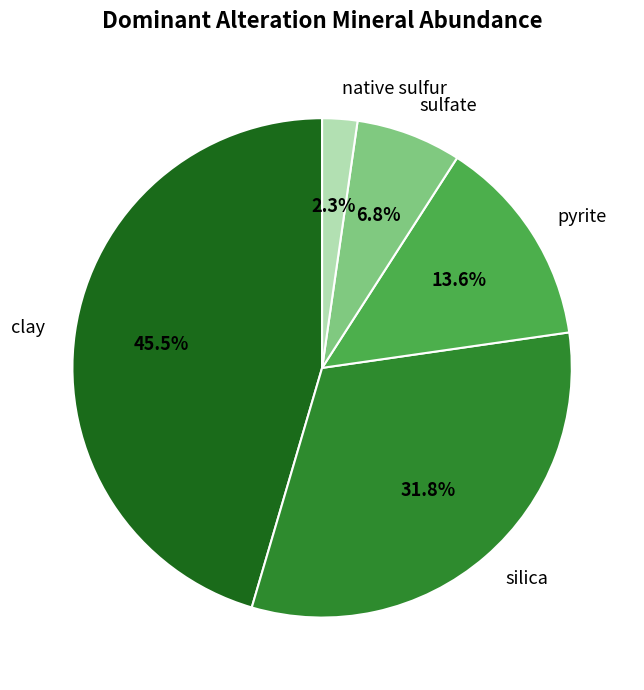

Does pyrite account for over 50% of the chart?

No